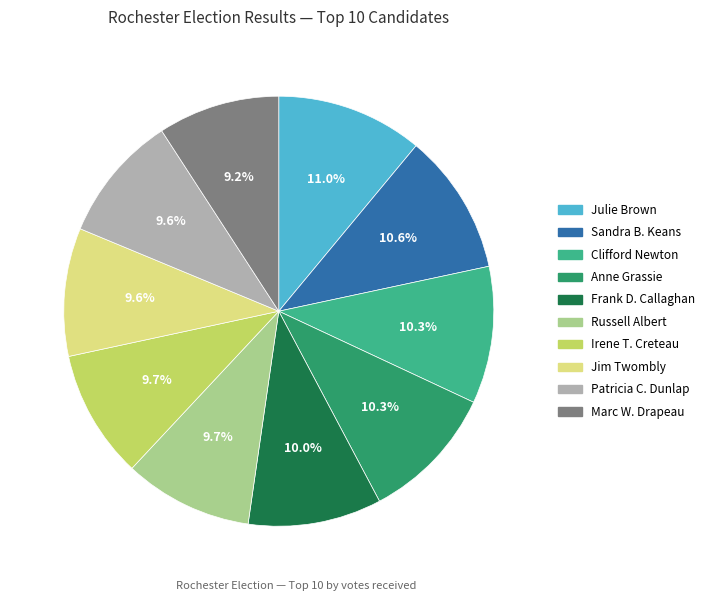

True or false: Clifford Newton accounts for 10% of the total.

True